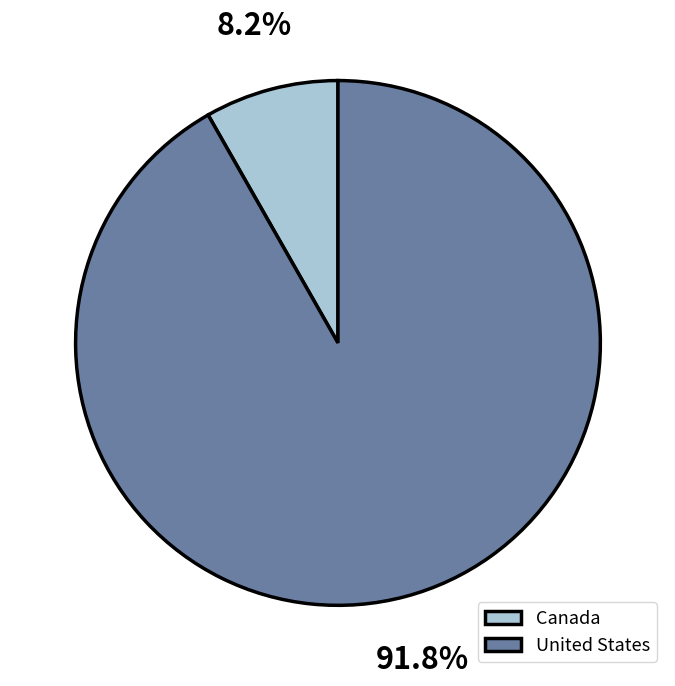

Which slice is the smallest?

Canada